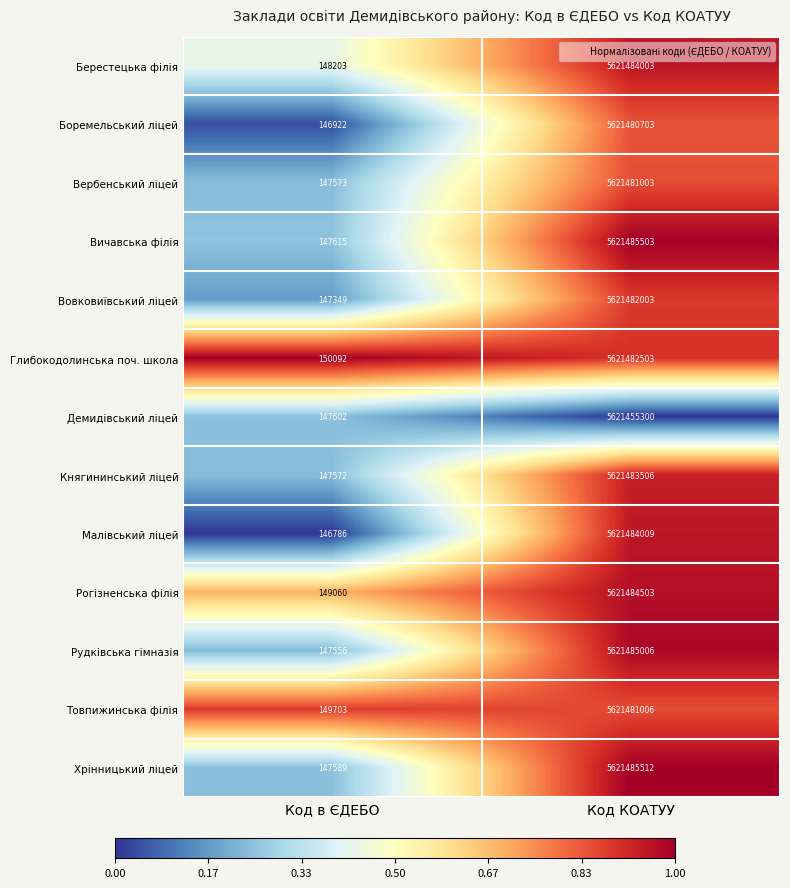

What is the smallest value displayed?

146786